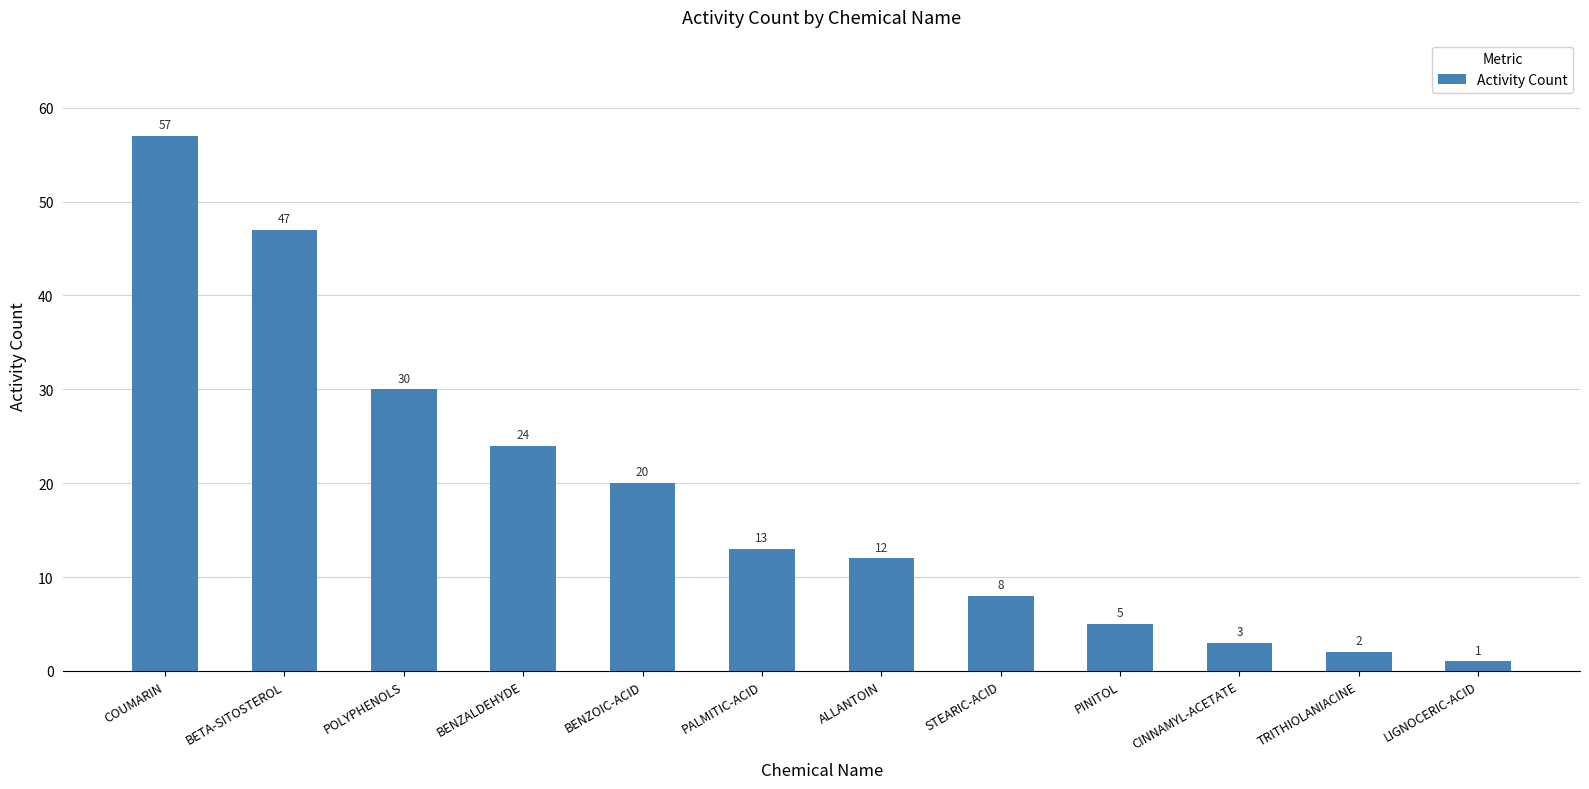

What is the difference between the values at TRITHIOLANIACINE and CINNAMYL-ACETATE?

1